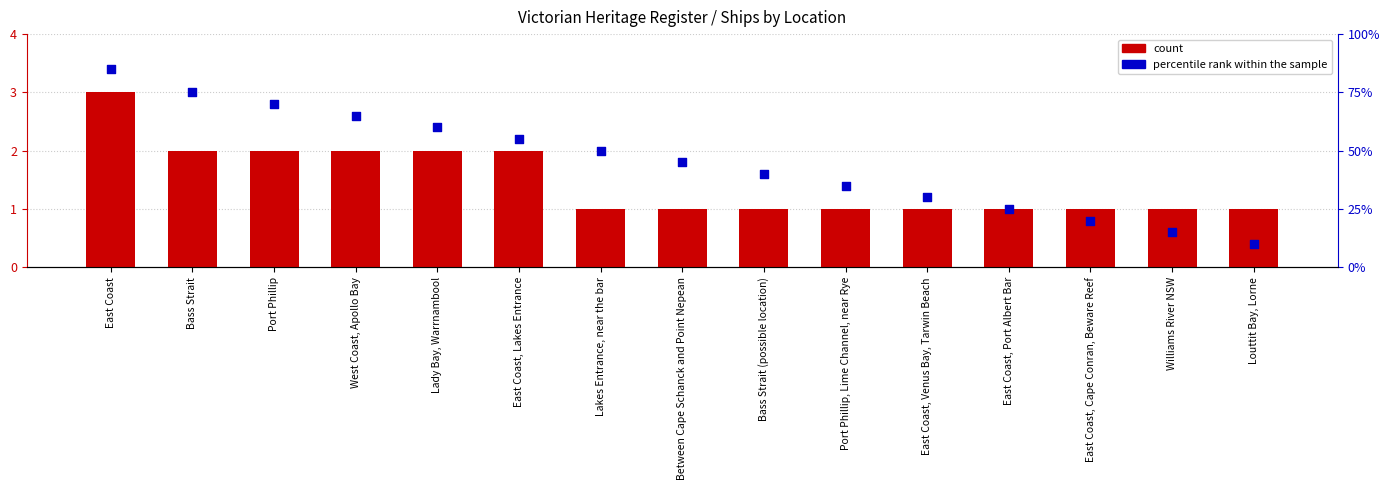

What is the total value across all series at Louttit Bay, Lorne?

11